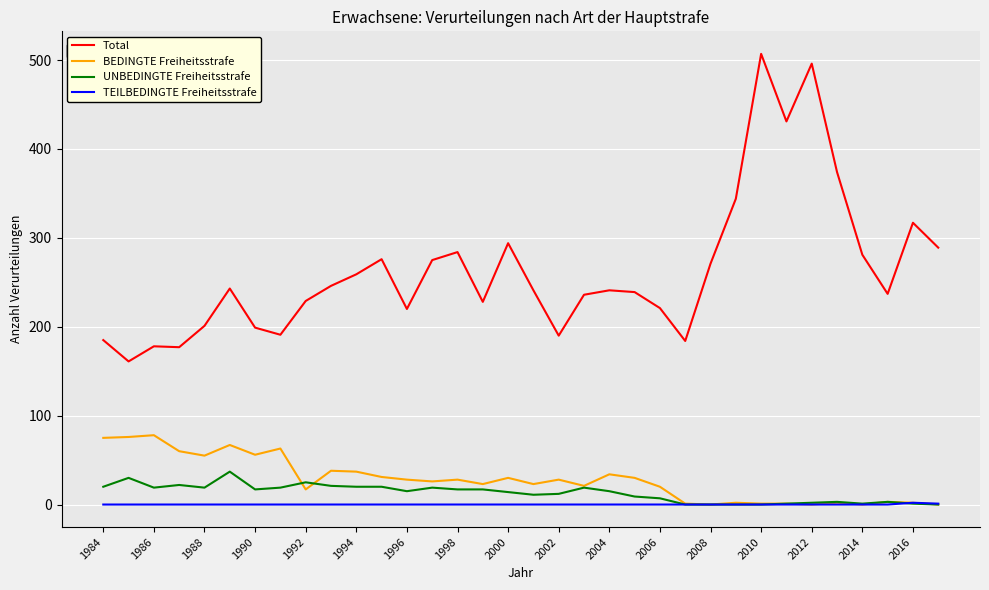

What is the greatest value displayed?

507